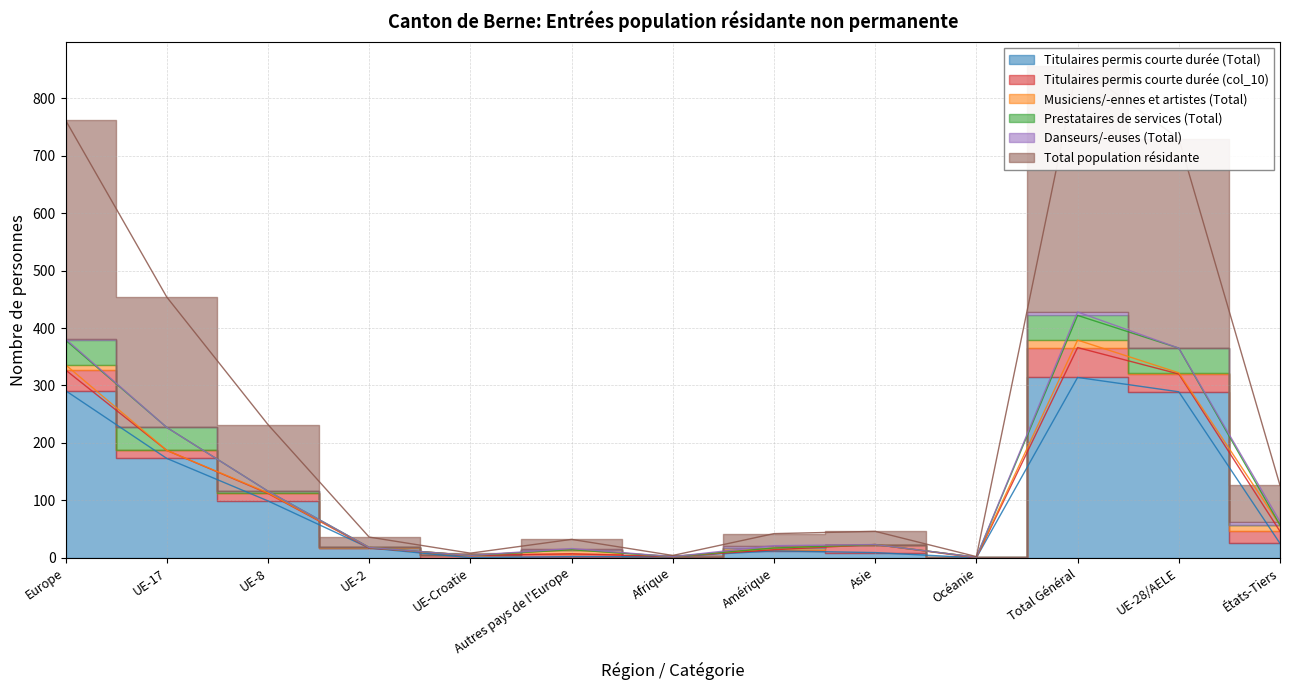

True or false: Titulaires permis courte durée (Total) has a value of 17 at UE-2.

True